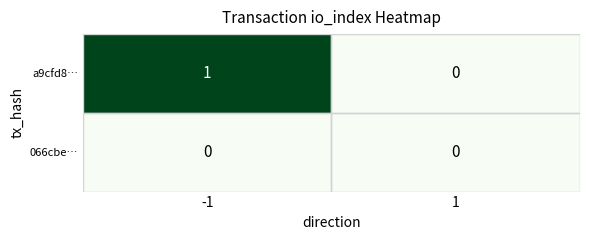

Rank the series by their maximum value, from highest to lowest.

a9cfd8…, 066cbe…